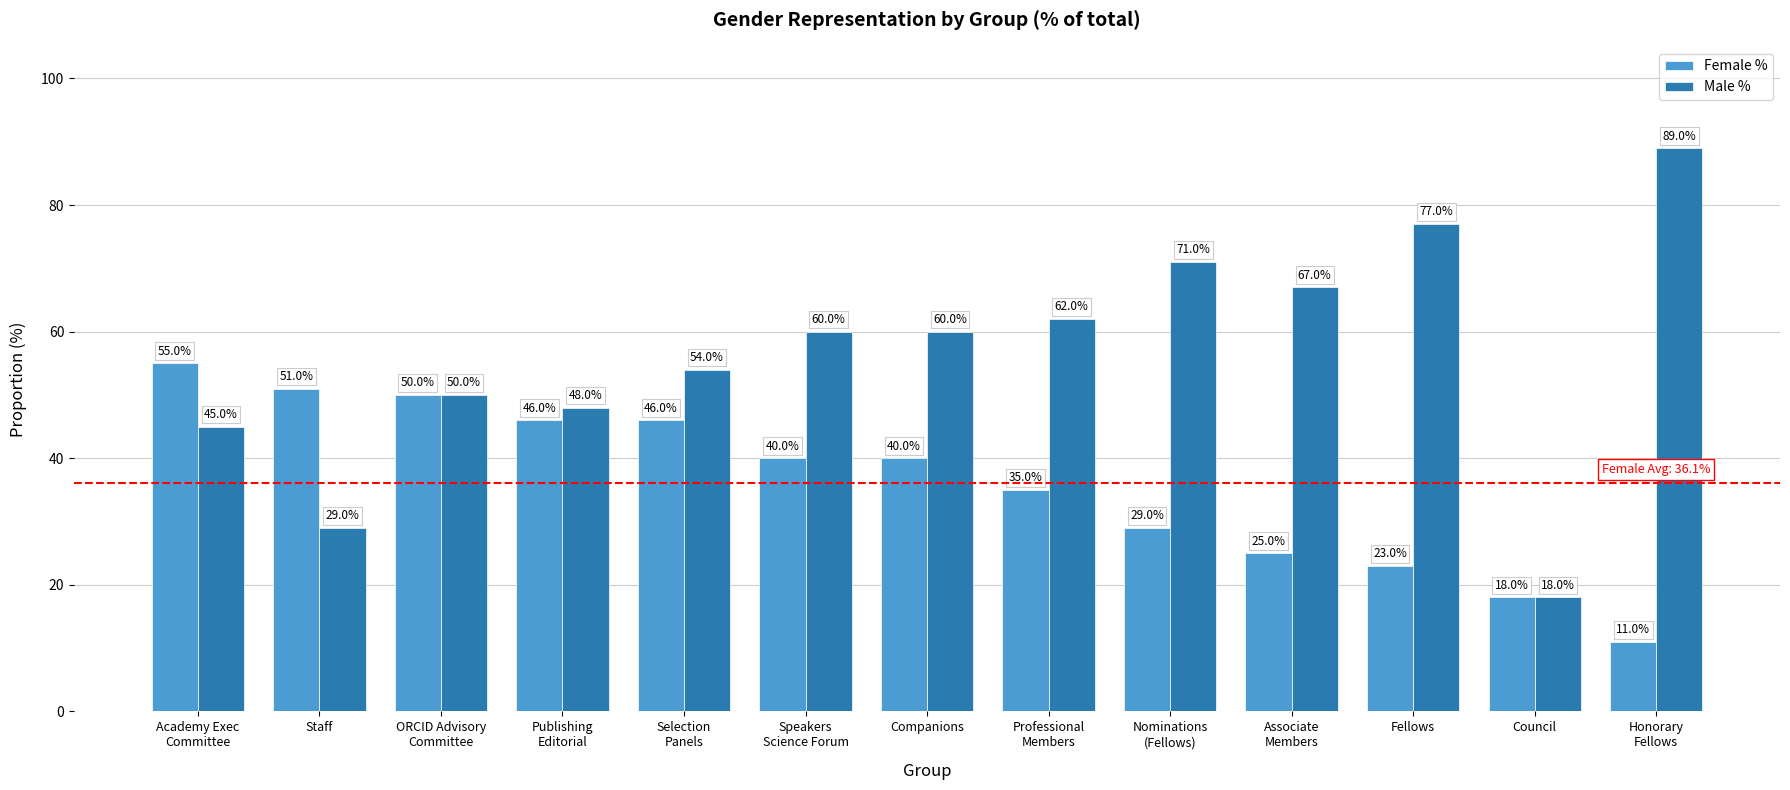

How many series are shown in this chart?

2